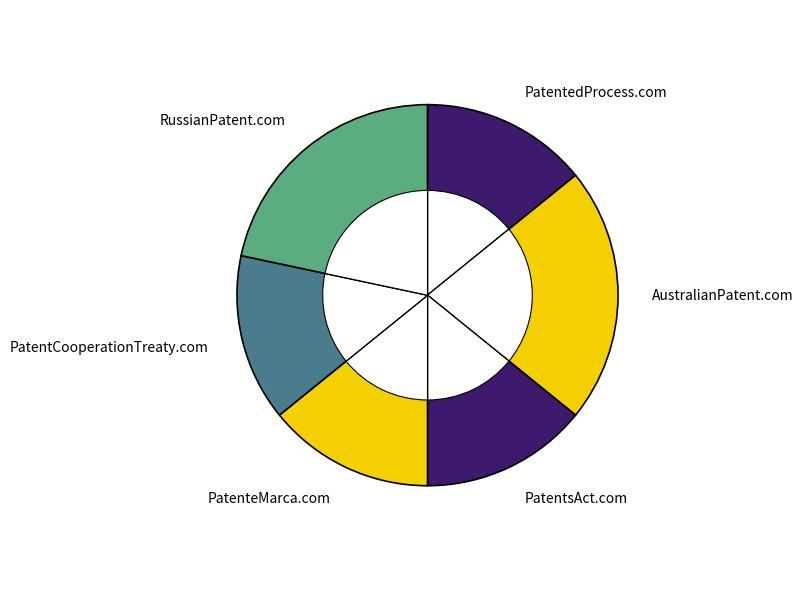

How many segments does this pie chart have?

6